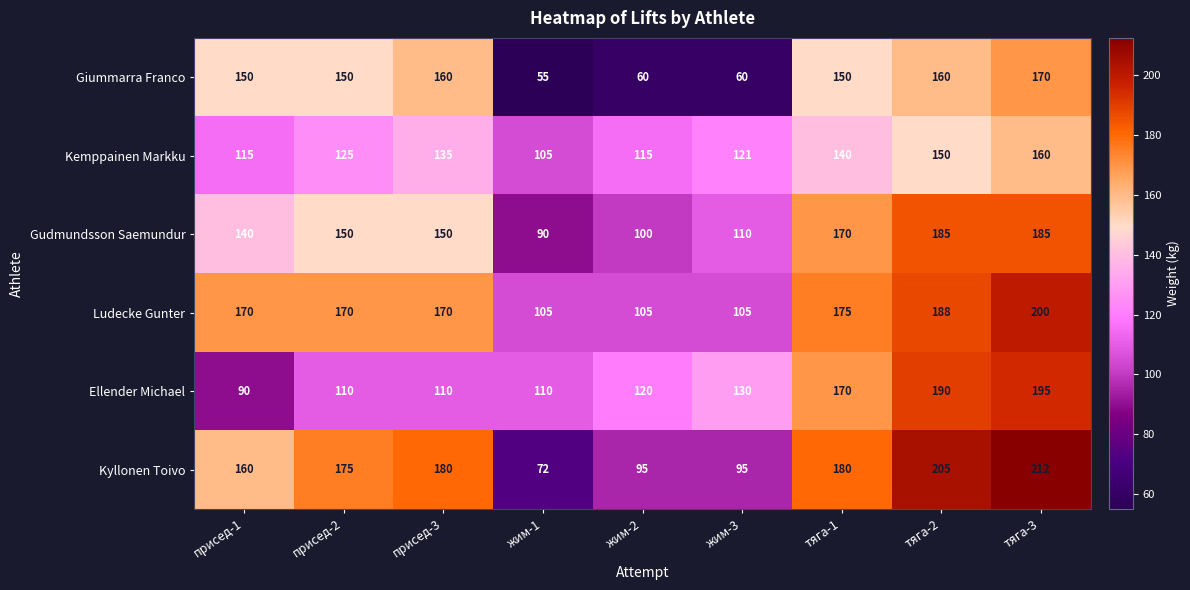

What is the spread (max minus min) of values at присед-1?

80